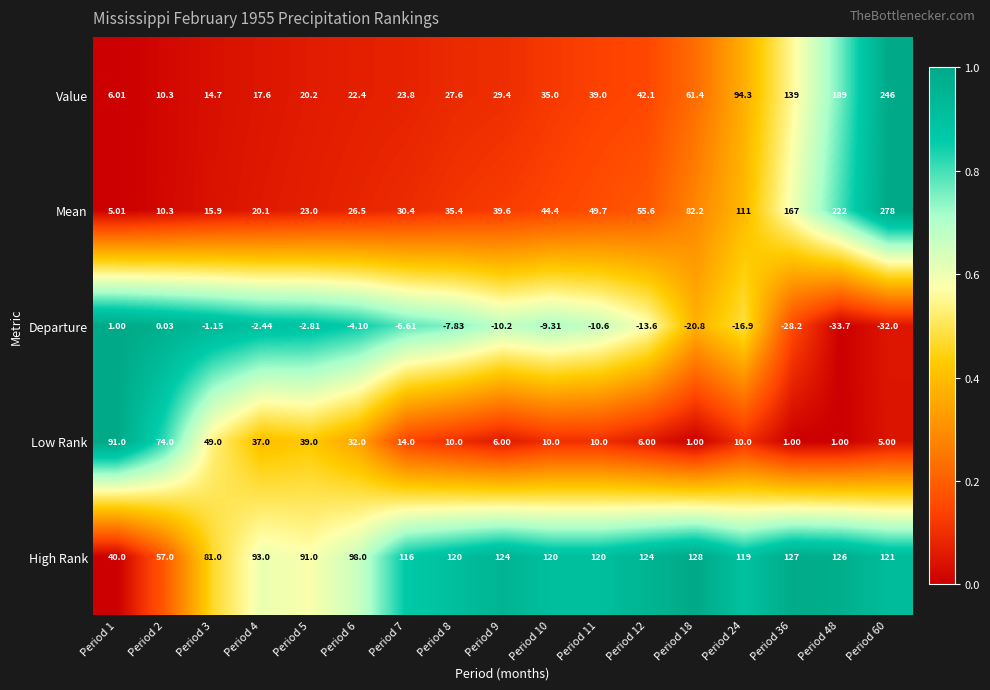

Rank the series by their maximum value, from highest to lowest.

Mean, Value, High Rank, Low Rank, Departure